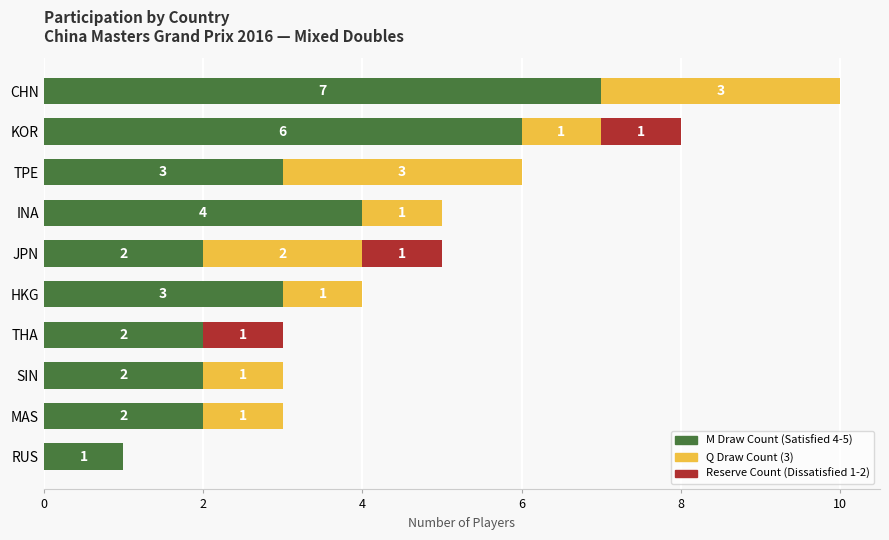

At which category is the sum across all series the highest?

CHN